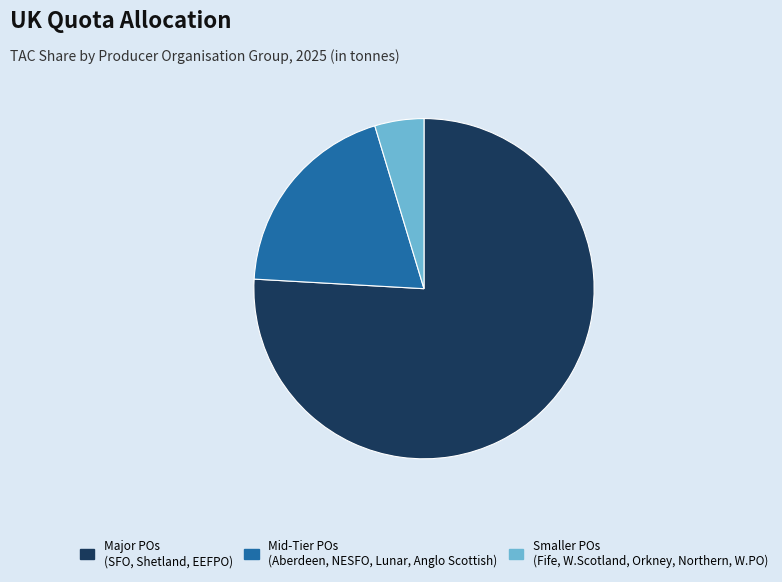

Count the number of slices in the pie.

3